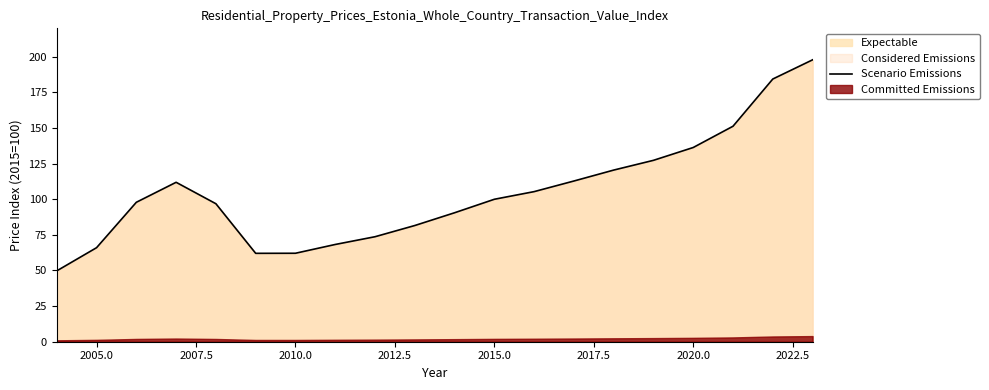

What is the highest value of the Scenario Emissions series?

197.9